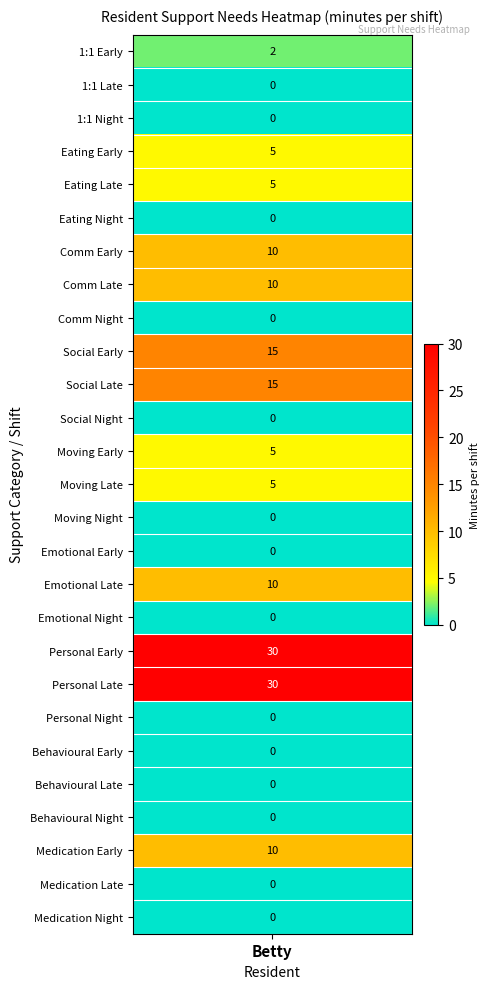

Reading left to right, transcribe all the data shown in this chart.

2	0	0	5	5	0	10	10	0	15	15	0	5	5	0	0	10	0	30	30	0	0	0	0	10	0	0